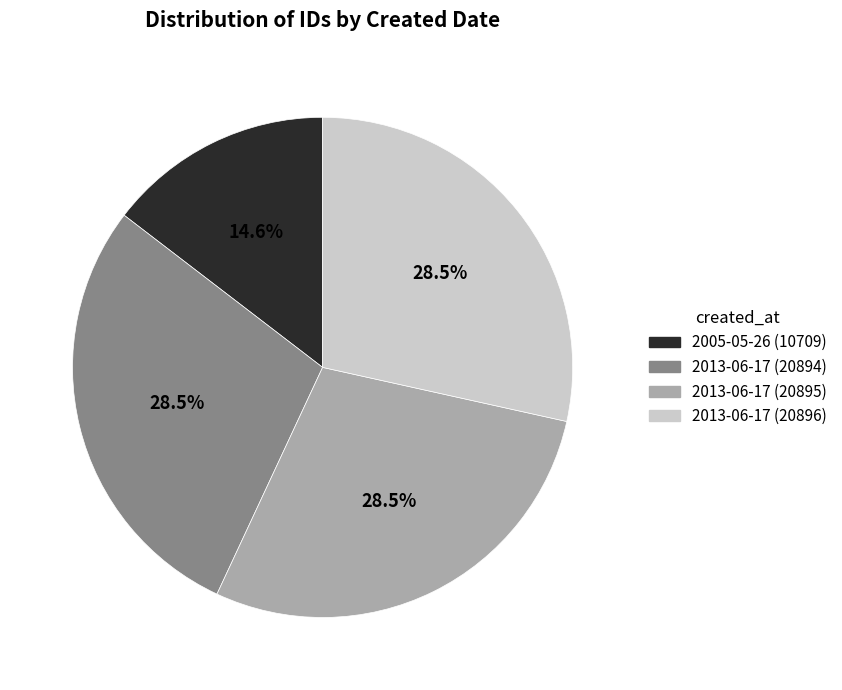

What is the ratio of the value at 2013-06-17 (20895) to the value at 2005-05-26 (10709)?

2.0